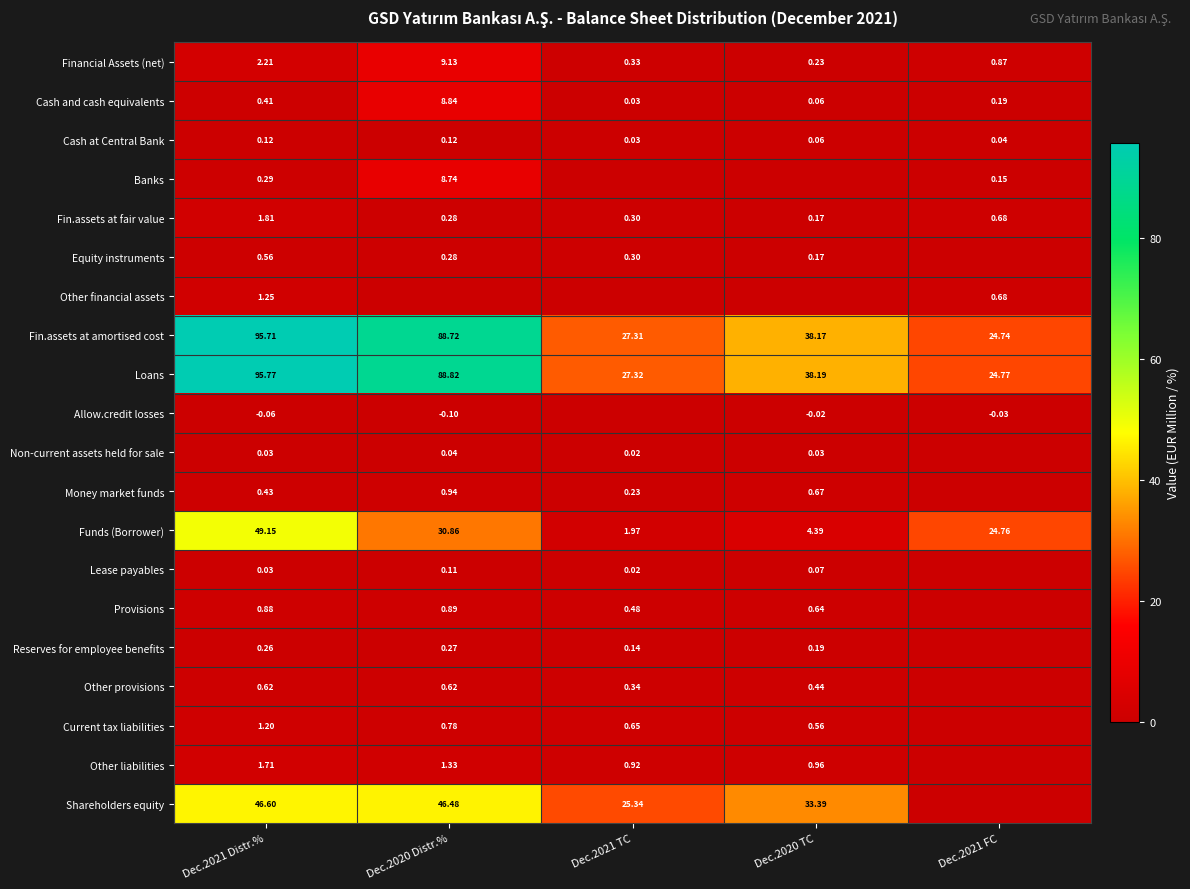

Is it true that Loans equals 95.8 at Dec.2021 Distr.%?

True